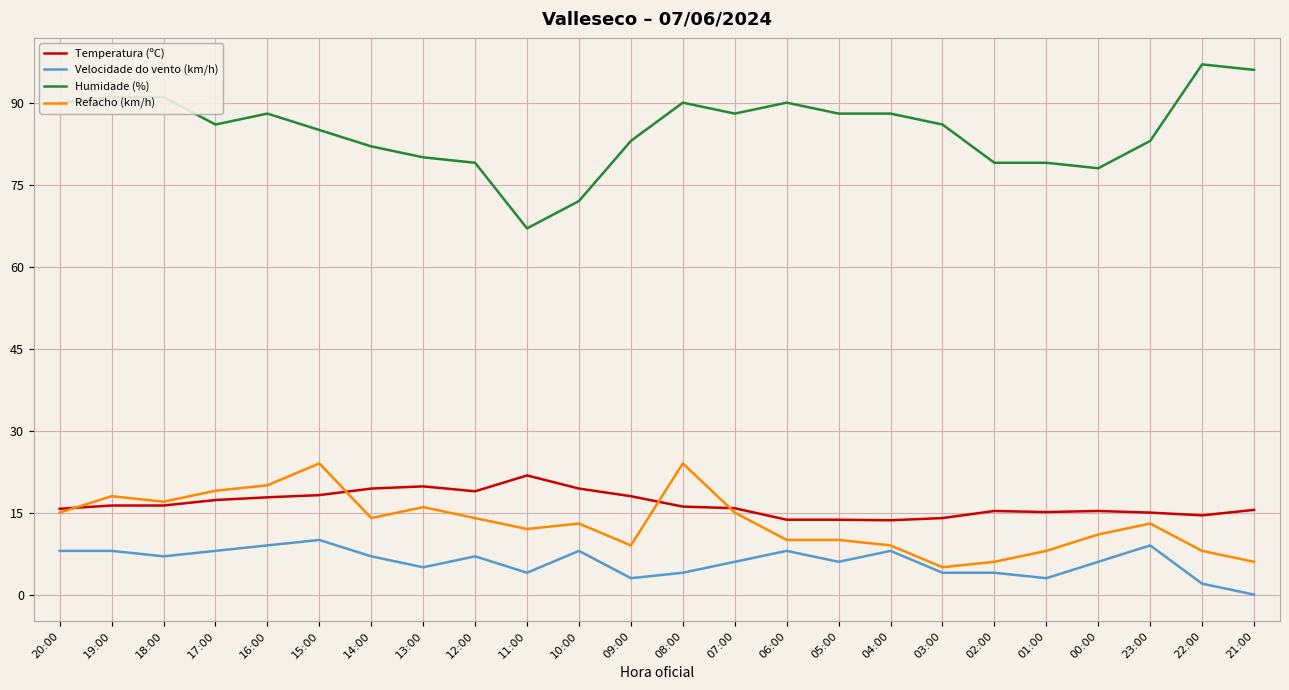

The Velocidade do vento (km/h) series shows 8.0 at 04:00. True or false?

True